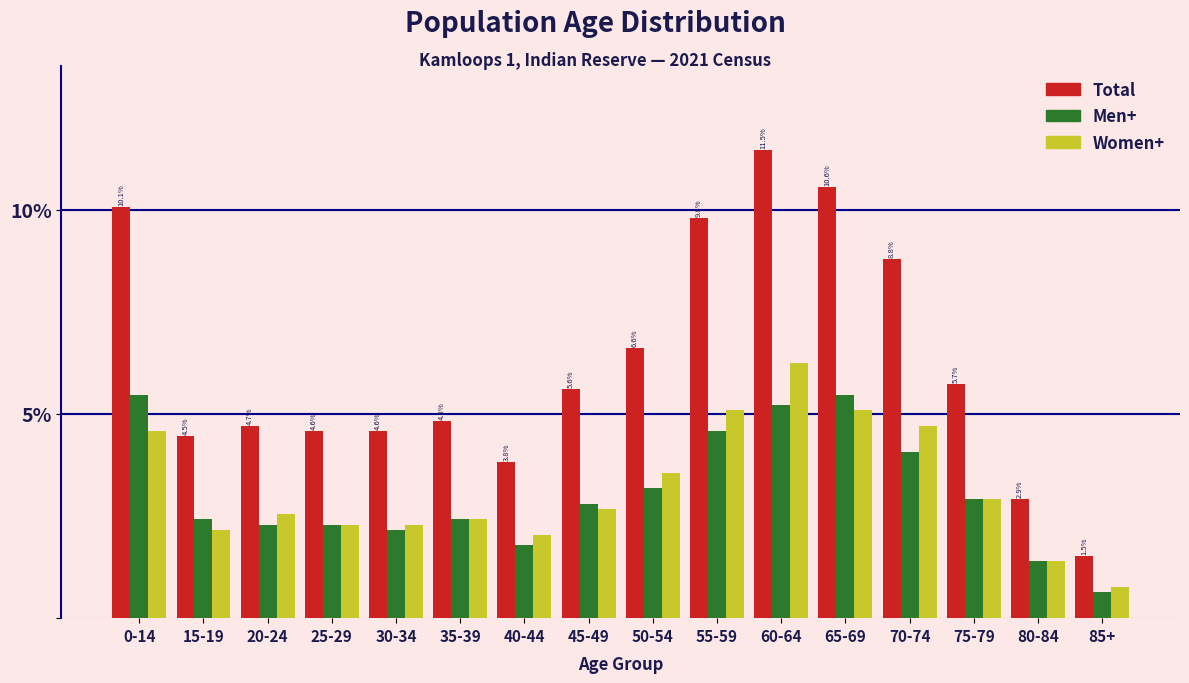

The Total series shows 10.0 at 50-54. True or false?

False